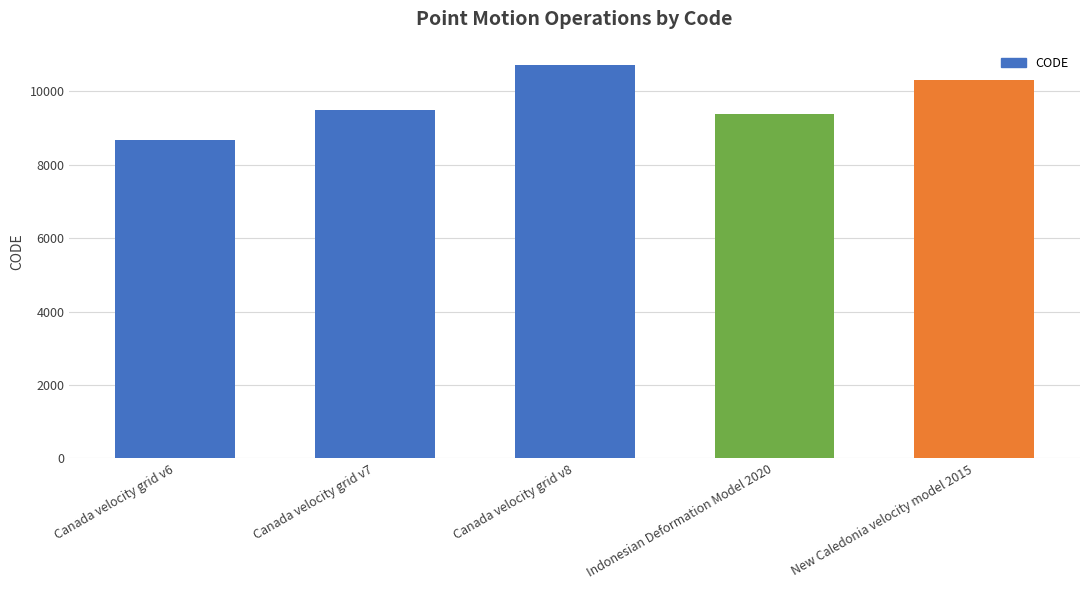

Reading left to right, list all the values displayed in this chart.

Canada velocity grid v6=8676	Canada velocity grid v7=9483	Canada velocity grid v8=10707	Indonesian Deformation Model 2020=9375	New Caledonia velocity model 2015=10323